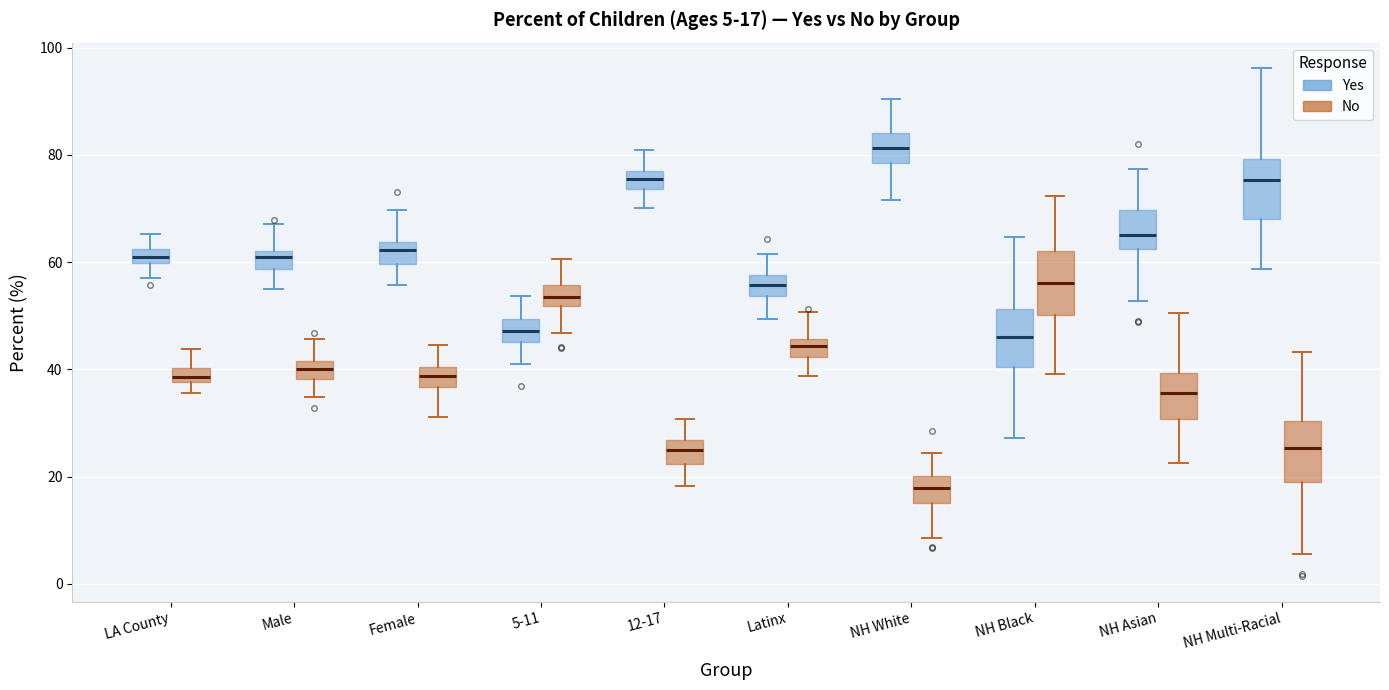

Which box has the highest median line?

NH White (Yes)